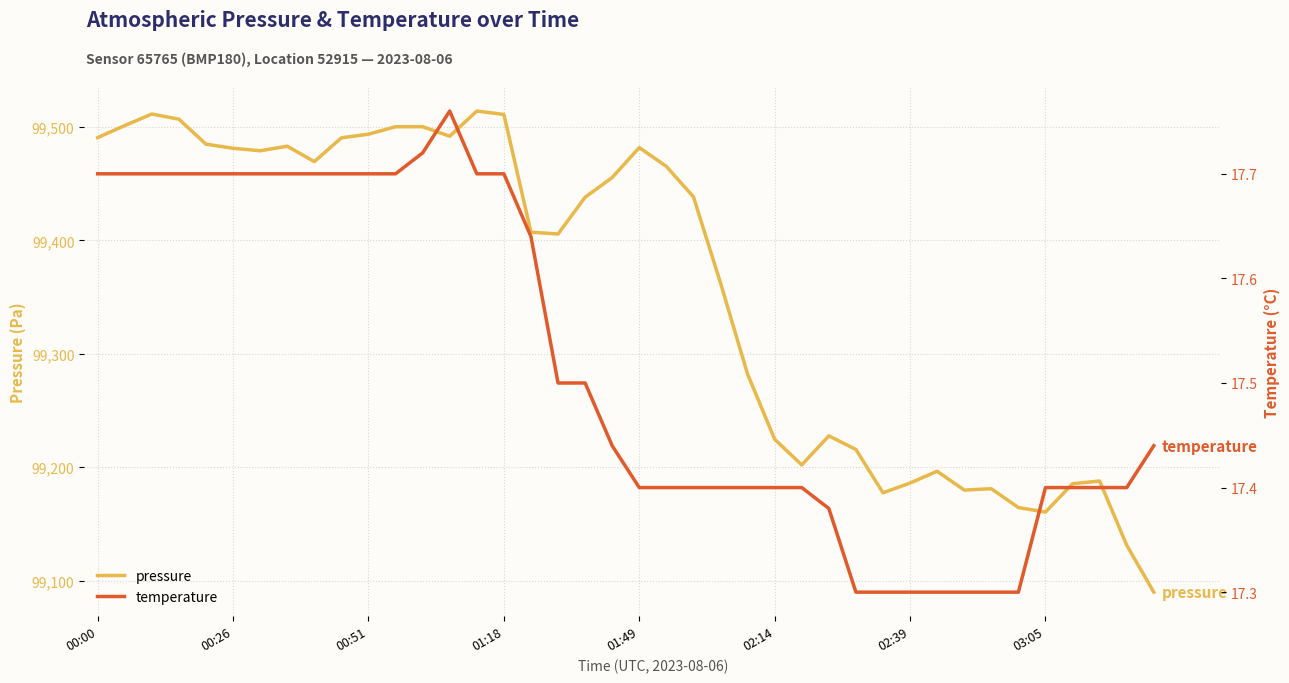

What is the sum of all pressure values?

3974354.0